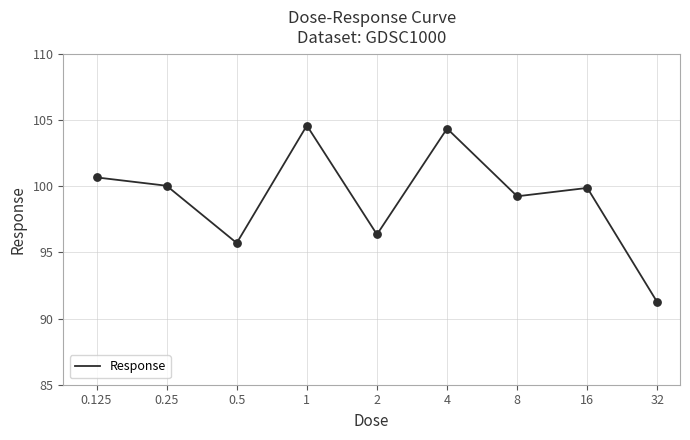

What is the smallest value displayed?

91.2